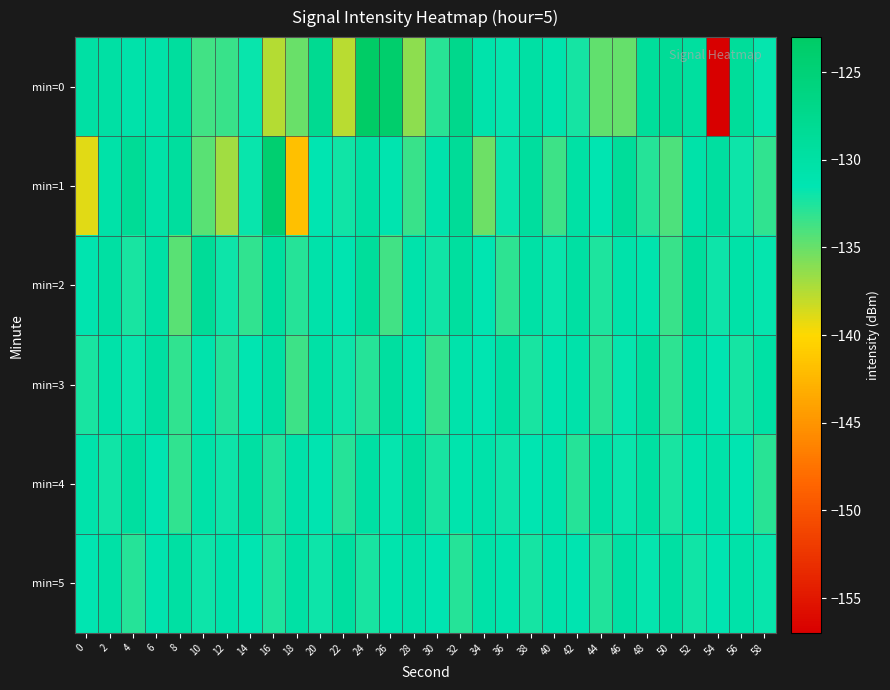

Which series has the largest range (max minus min)?

min=0